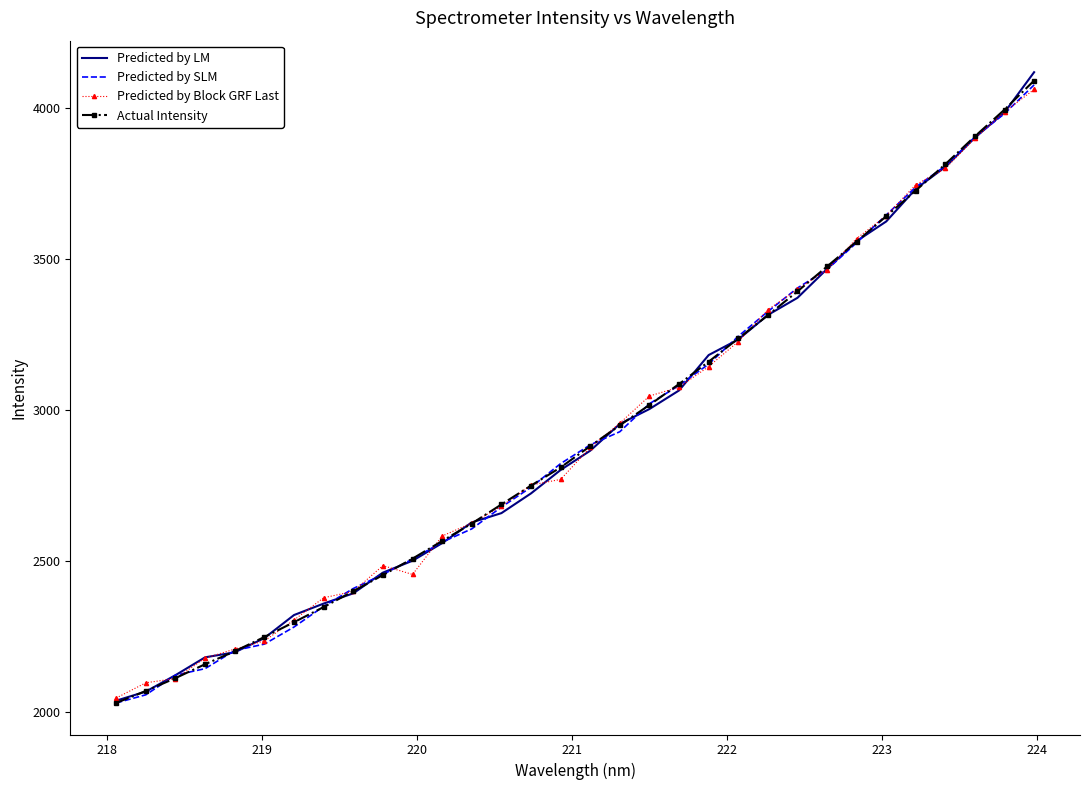

What is the minimum value for Predicted by Block GRF Last?

2045.1